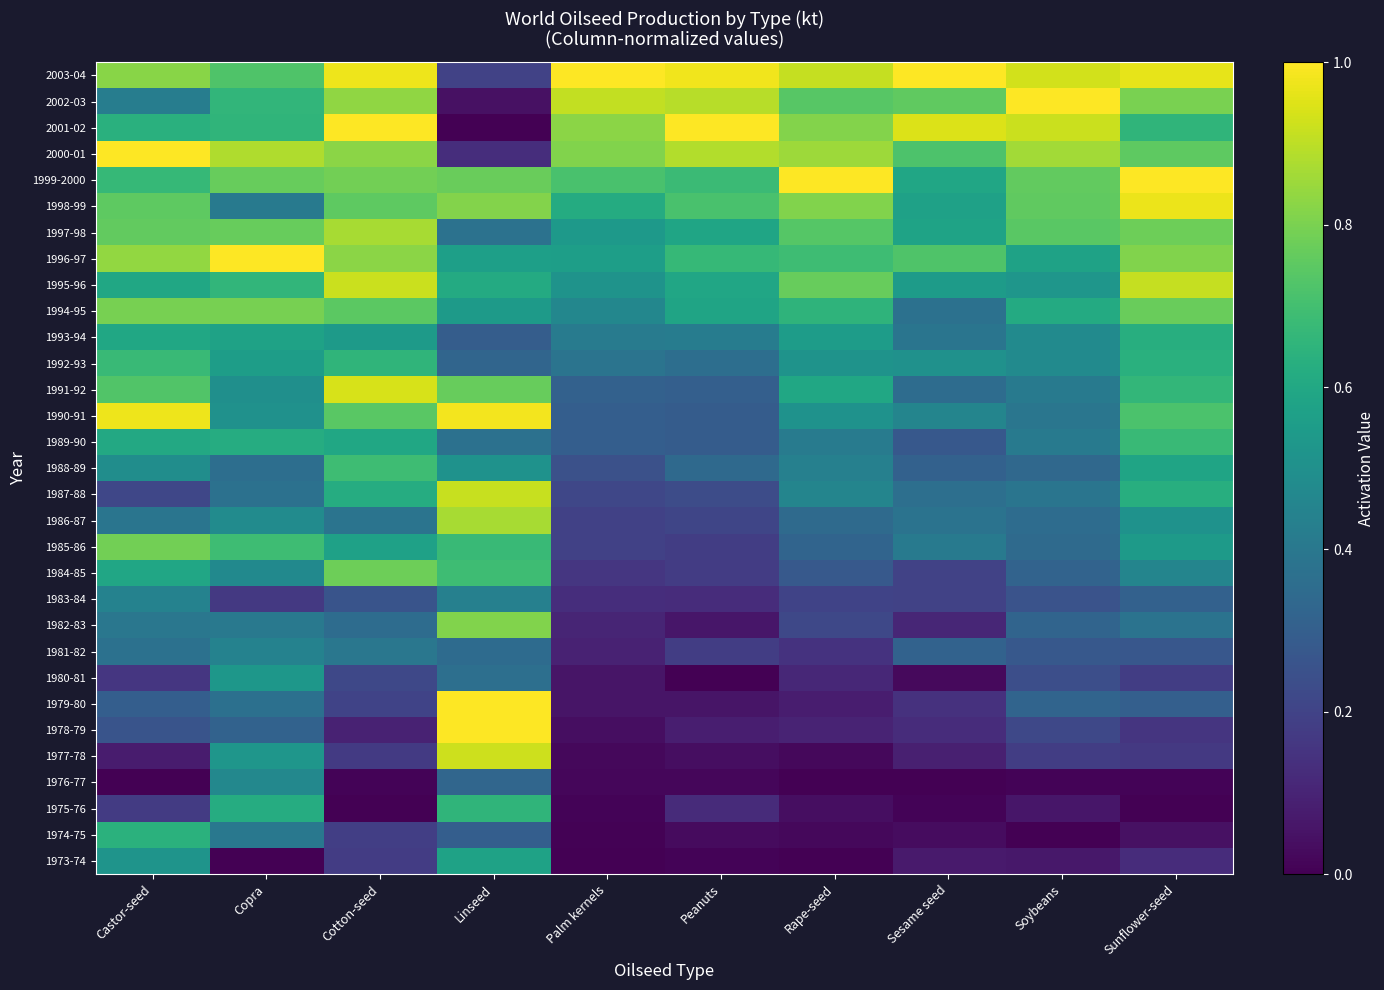

Reading left to right, what are all the values shown in this chart?

1973-74: Castor-seed=0.5	Copra=0.0	Cotton-seed=0.2	Linseed=0.6	Palm kernels=0.0	Peanuts=0.0	Rape-seed=0.0	Sesame seed=0.1	Soybeans=0.1	Sunflower-seed=0.1
1974-75: Castor-seed=0.6	Copra=0.4	Cotton-seed=0.2	Linseed=0.3	Palm kernels=0.0	Peanuts=0.0	Rape-seed=0.0	Sesame seed=0.0	Soybeans=0.0	Sunflower-seed=0.0
1975-76: Castor-seed=0.2	Copra=0.6	Cotton-seed=0.0	Linseed=0.7	Palm kernels=0.0	Peanuts=0.1	Rape-seed=0.0	Sesame seed=0.0	Soybeans=0.1	Sunflower-seed=0.0
1976-77: Castor-seed=0.0	Copra=0.5	Cotton-seed=0.0	Linseed=0.3	Palm kernels=0.0	Peanuts=0.0	Rape-seed=0.0	Sesame seed=0.0	Soybeans=0.0	Sunflower-seed=0.0
1977-78: Castor-seed=0.1	Copra=0.5	Cotton-seed=0.2	Linseed=0.9	Palm kernels=0.0	Peanuts=0.0	Rape-seed=0.0	Sesame seed=0.1	Soybeans=0.2	Sunflower-seed=0.2
1978-79: Castor-seed=0.3	Copra=0.3	Cotton-seed=0.1	Linseed=1.0	Palm kernels=0.0	Peanuts=0.1	Rape-seed=0.1	Sesame seed=0.1	Soybeans=0.2	Sunflower-seed=0.2
1979-80: Castor-seed=0.3	Copra=0.4	Cotton-seed=0.2	Linseed=1.0	Palm kernels=0.1	Peanuts=0.1	Rape-seed=0.1	Sesame seed=0.1	Soybeans=0.3	Sunflower-seed=0.3
1980-81: Castor-seed=0.2	Copra=0.5	Cotton-seed=0.2	Linseed=0.4	Palm kernels=0.1	Peanuts=0.0	Rape-seed=0.1	Sesame seed=0.0	Soybeans=0.2	Sunflower-seed=0.2
1981-82: Castor-seed=0.4	Copra=0.4	Cotton-seed=0.4	Linseed=0.3	Palm kernels=0.1	Peanuts=0.2	Rape-seed=0.1	Sesame seed=0.3	Soybeans=0.3	Sunflower-seed=0.3
1982-83: Castor-seed=0.4	Copra=0.4	Cotton-seed=0.4	Linseed=0.8	Palm kernels=0.1	Peanuts=0.1	Rape-seed=0.2	Sesame seed=0.1	Soybeans=0.3	Sunflower-seed=0.4
1983-84: Castor-seed=0.4	Copra=0.2	Cotton-seed=0.3	Linseed=0.4	Palm kernels=0.1	Peanuts=0.1	Rape-seed=0.2	Sesame seed=0.2	Soybeans=0.3	Sunflower-seed=0.3
1984-85: Castor-seed=0.6	Copra=0.5	Cotton-seed=0.8	Linseed=0.7	Palm kernels=0.2	Peanuts=0.2	Rape-seed=0.3	Sesame seed=0.2	Soybeans=0.3	Sunflower-seed=0.5
1985-86: Castor-seed=0.8	Copra=0.7	Cotton-seed=0.6	Linseed=0.7	Palm kernels=0.2	Peanuts=0.2	Rape-seed=0.3	Sesame seed=0.4	Soybeans=0.3	Sunflower-seed=0.5
1986-87: Castor-seed=0.4	Copra=0.5	Cotton-seed=0.4	Linseed=0.9	Palm kernels=0.2	Peanuts=0.2	Rape-seed=0.3	Sesame seed=0.4	Soybeans=0.4	Sunflower-seed=0.5
1987-88: Castor-seed=0.2	Copra=0.4	Cotton-seed=0.6	Linseed=0.9	Palm kernels=0.2	Peanuts=0.2	Rape-seed=0.5	Sesame seed=0.4	Soybeans=0.4	Sunflower-seed=0.6
1988-89: Castor-seed=0.5	Copra=0.4	Cotton-seed=0.7	Linseed=0.5	Palm kernels=0.2	Peanuts=0.3	Rape-seed=0.4	Sesame seed=0.3	Soybeans=0.3	Sunflower-seed=0.6
1989-90: Castor-seed=0.6	Copra=0.6	Cotton-seed=0.6	Linseed=0.4	Palm kernels=0.3	Peanuts=0.3	Rape-seed=0.4	Sesame seed=0.3	Soybeans=0.4	Sunflower-seed=0.7
1990-91: Castor-seed=1.0	Copra=0.5	Cotton-seed=0.7	Linseed=1.0	Palm kernels=0.3	Peanuts=0.3	Rape-seed=0.5	Sesame seed=0.5	Soybeans=0.4	Sunflower-seed=0.7
1991-92: Castor-seed=0.7	Copra=0.5	Cotton-seed=0.9	Linseed=0.8	Palm kernels=0.3	Peanuts=0.3	Rape-seed=0.6	Sesame seed=0.4	Soybeans=0.4	Sunflower-seed=0.7
1992-93: Castor-seed=0.7	Copra=0.6	Cotton-seed=0.7	Linseed=0.3	Palm kernels=0.4	Peanuts=0.4	Rape-seed=0.5	Sesame seed=0.5	Soybeans=0.5	Sunflower-seed=0.6
1993-94: Castor-seed=0.6	Copra=0.6	Cotton-seed=0.5	Linseed=0.3	Palm kernels=0.4	Peanuts=0.4	Rape-seed=0.6	Sesame seed=0.4	Soybeans=0.5	Sunflower-seed=0.6
1994-95: Castor-seed=0.8	Copra=0.8	Cotton-seed=0.7	Linseed=0.5	Palm kernels=0.5	Peanuts=0.6	Rape-seed=0.7	Sesame seed=0.4	Soybeans=0.6	Sunflower-seed=0.8
1995-96: Castor-seed=0.6	Copra=0.7	Cotton-seed=0.9	Linseed=0.6	Palm kernels=0.5	Peanuts=0.6	Rape-seed=0.8	Sesame seed=0.5	Soybeans=0.5	Sunflower-seed=0.9
1996-97: Castor-seed=0.8	Copra=1.0	Cotton-seed=0.8	Linseed=0.6	Palm kernels=0.6	Peanuts=0.7	Rape-seed=0.7	Sesame seed=0.7	Soybeans=0.6	Sunflower-seed=0.8
1997-98: Castor-seed=0.8	Copra=0.8	Cotton-seed=0.9	Linseed=0.4	Palm kernels=0.5	Peanuts=0.6	Rape-seed=0.7	Sesame seed=0.6	Soybeans=0.7	Sunflower-seed=0.8
1998-99: Castor-seed=0.8	Copra=0.4	Cotton-seed=0.8	Linseed=0.8	Palm kernels=0.6	Peanuts=0.7	Rape-seed=0.8	Sesame seed=0.6	Soybeans=0.8	Sunflower-seed=1.0
1999-2000: Castor-seed=0.7	Copra=0.8	Cotton-seed=0.8	Linseed=0.8	Palm kernels=0.7	Peanuts=0.7	Rape-seed=1.0	Sesame seed=0.6	Soybeans=0.8	Sunflower-seed=1.0
2000-01: Castor-seed=1.0	Copra=0.9	Cotton-seed=0.8	Linseed=0.1	Palm kernels=0.8	Peanuts=0.9	Rape-seed=0.9	Sesame seed=0.7	Soybeans=0.9	Sunflower-seed=0.8
2001-02: Castor-seed=0.6	Copra=0.7	Cotton-seed=1.0	Linseed=0.0	Palm kernels=0.8	Peanuts=1.0	Rape-seed=0.8	Sesame seed=0.9	Soybeans=0.9	Sunflower-seed=0.7
2002-03: Castor-seed=0.4	Copra=0.7	Cotton-seed=0.8	Linseed=0.0	Palm kernels=0.9	Peanuts=0.9	Rape-seed=0.7	Sesame seed=0.8	Soybeans=1.0	Sunflower-seed=0.8
2003-04: Castor-seed=0.8	Copra=0.7	Cotton-seed=1.0	Linseed=0.2	Palm kernels=1.0	Peanuts=1.0	Rape-seed=0.9	Sesame seed=1.0	Soybeans=0.9	Sunflower-seed=1.0